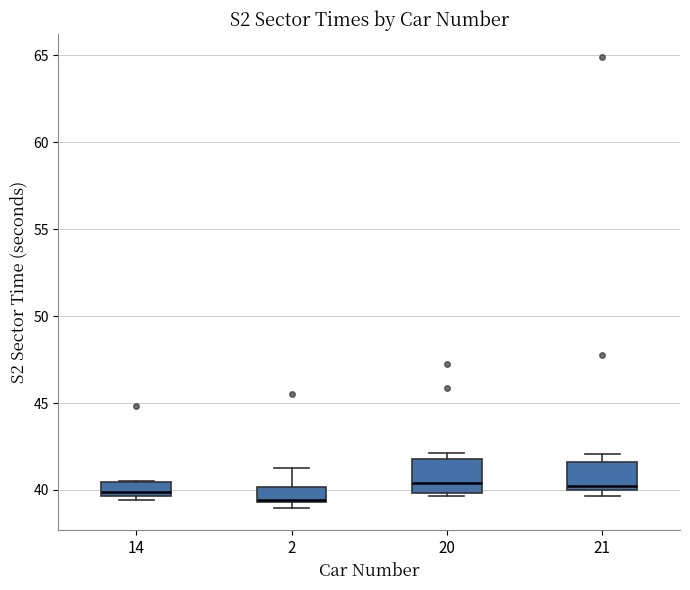

Where does the upper whisker of the box at x = 2 end on the y-axis? The values are not printed on the chart, so give them approximately, as read against the axis.

41.0